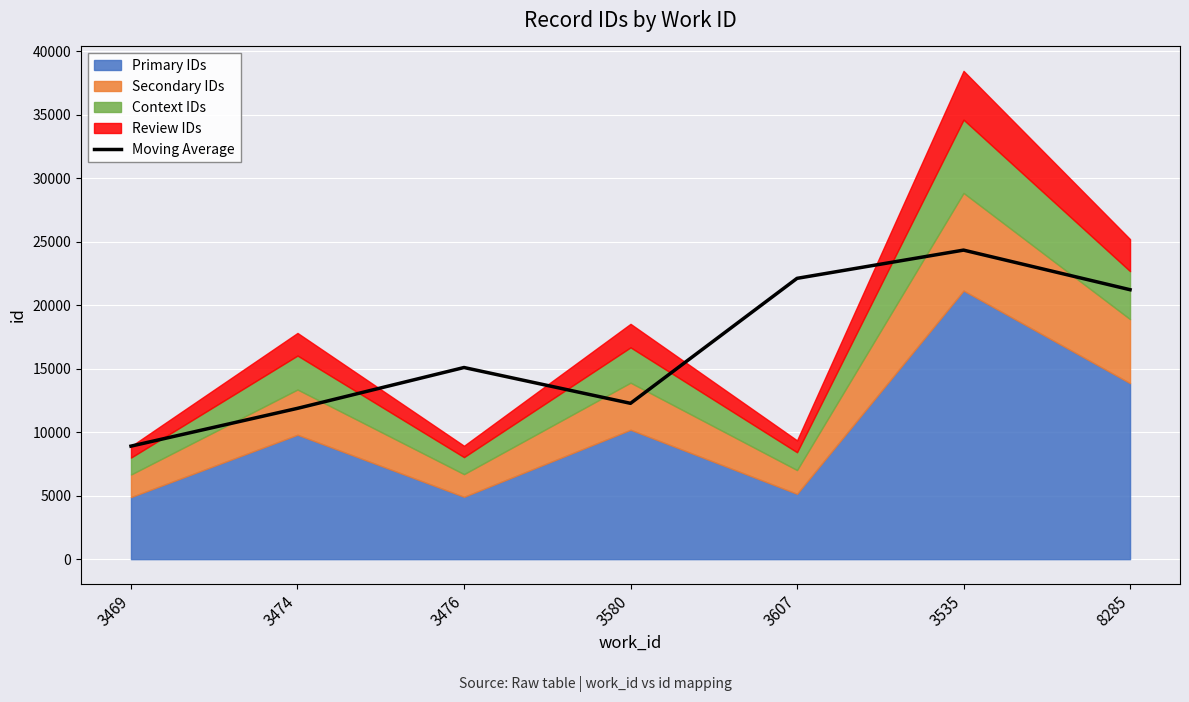

What is the maximum value shown in the chart?

24337.0